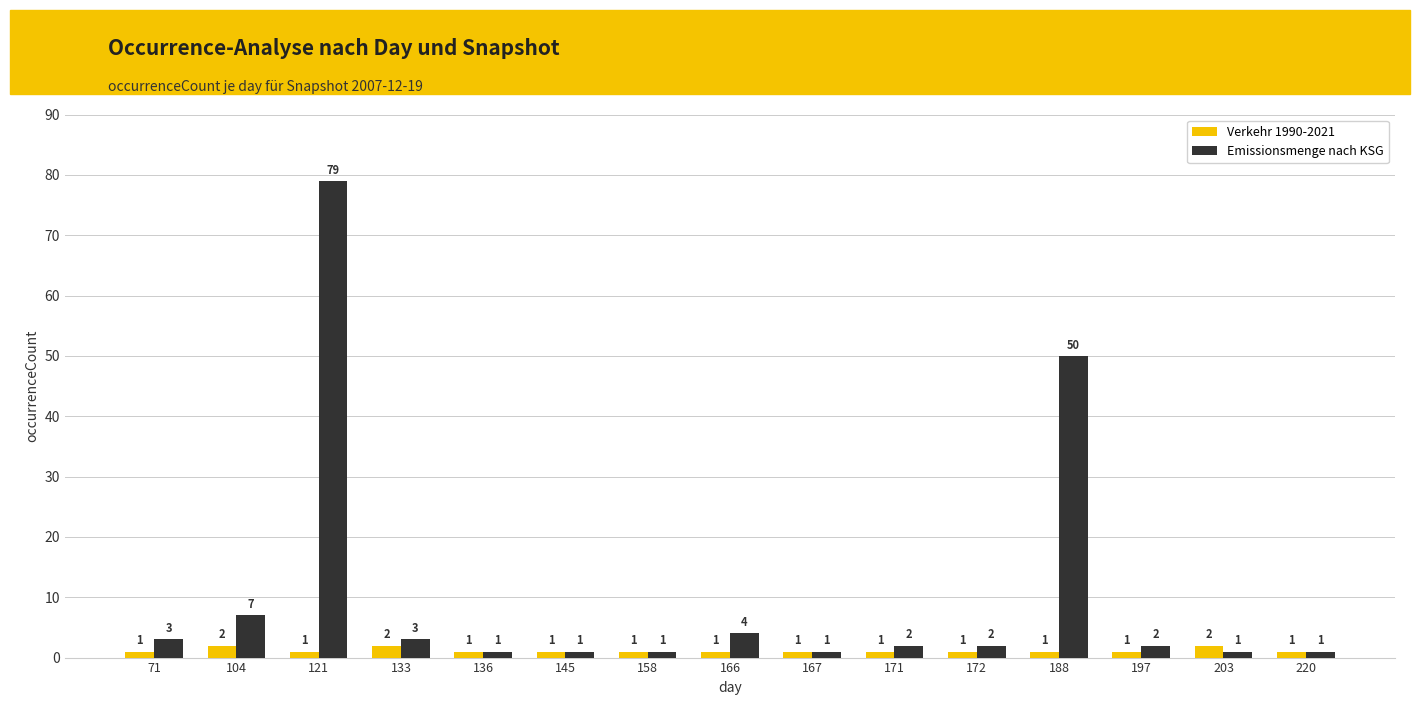

Reading left to right, list all the values displayed in this chart.

Verkehr 1990-2021: 1	2	1	2	1	1	1	1	1	1	1	1	1	2	1
Emissionsmenge nach KSG: 3	7	79	3	1	1	1	4	1	2	2	50	2	1	1